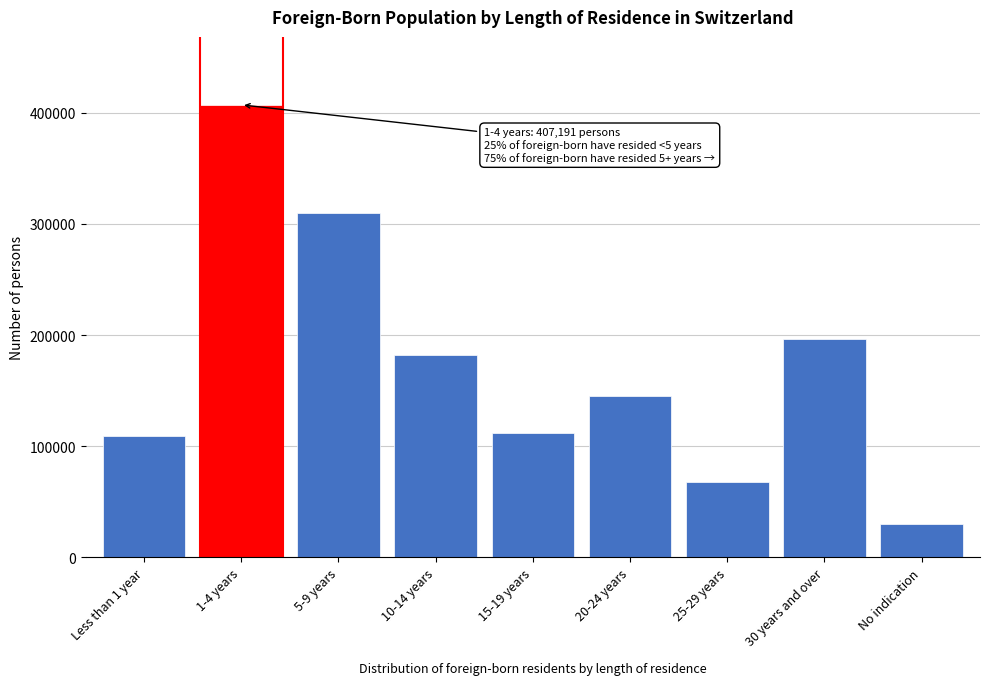

Reading right to left, transcribe all the data shown in this chart.

30325	196803	67752	144889	111688	182489	310015	407191	109021